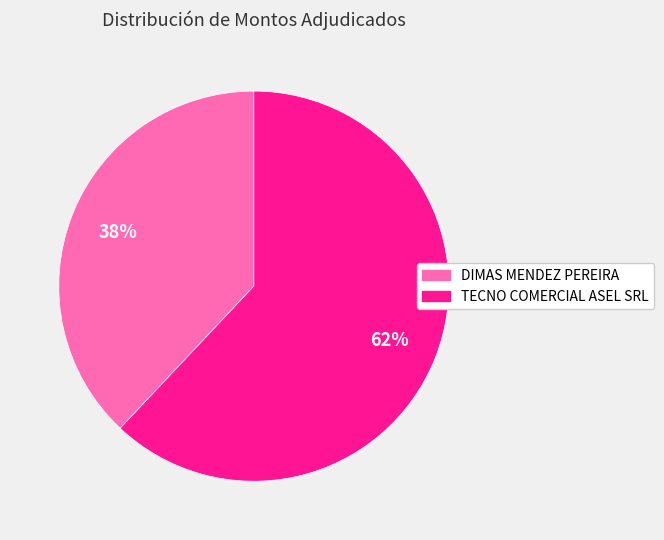

Rank the categories by value from highest to lowest.

TECNO COMERCIAL ASEL SRL, DIMAS MENDEZ PEREIRA